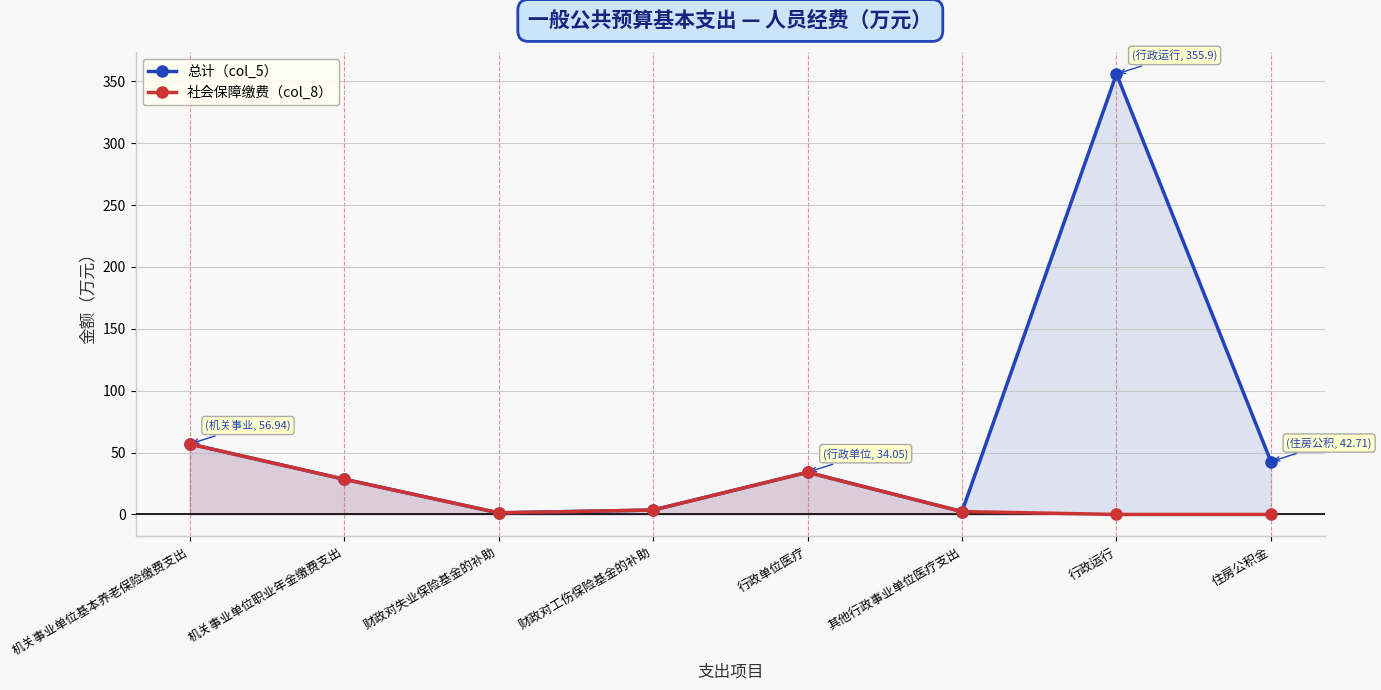

How many distinct data groups are displayed?

2